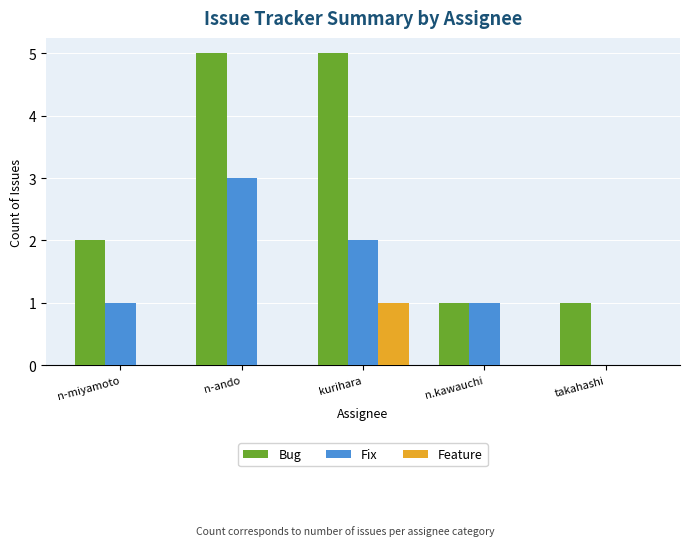

What value does the Bug series have at n-ando?

5